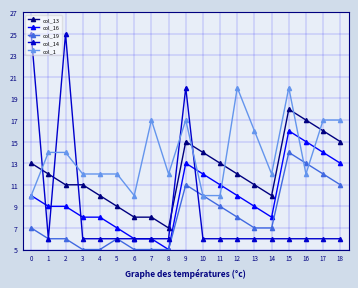

Where do col_13 and col_1 first cross each other?

0 and 1